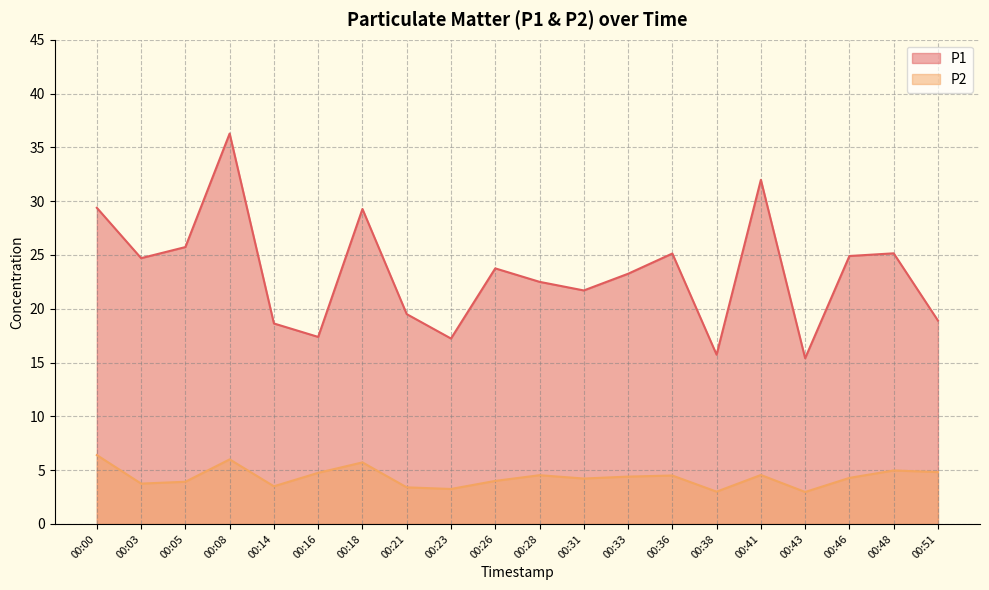

At which category does P2 reach its first local peak?

00:08